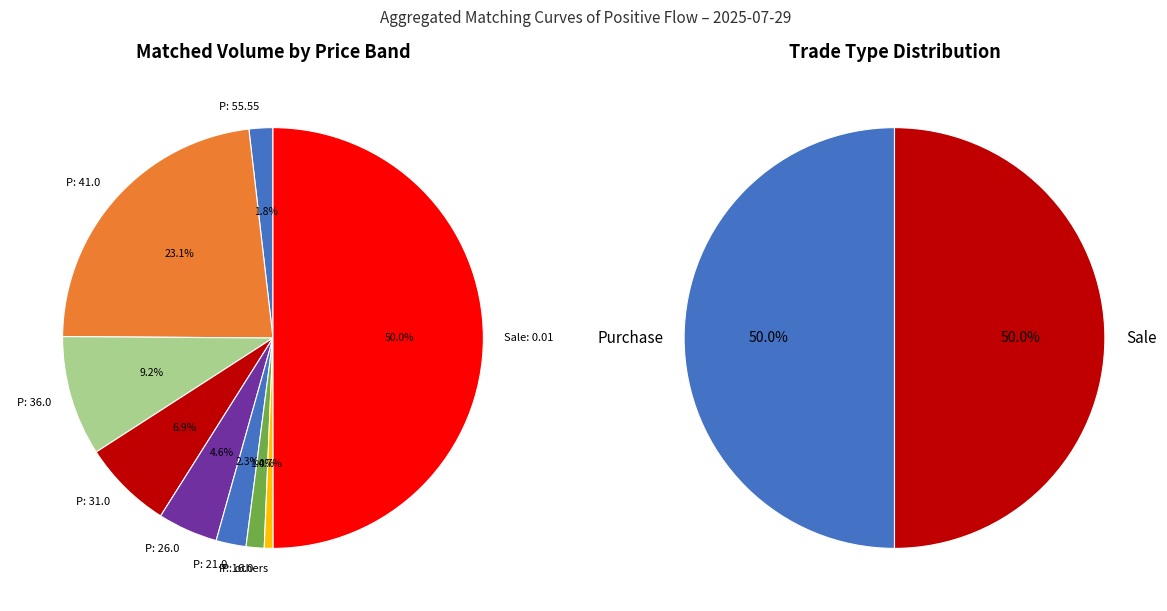

Is there a majority slice in this chart?

Yes